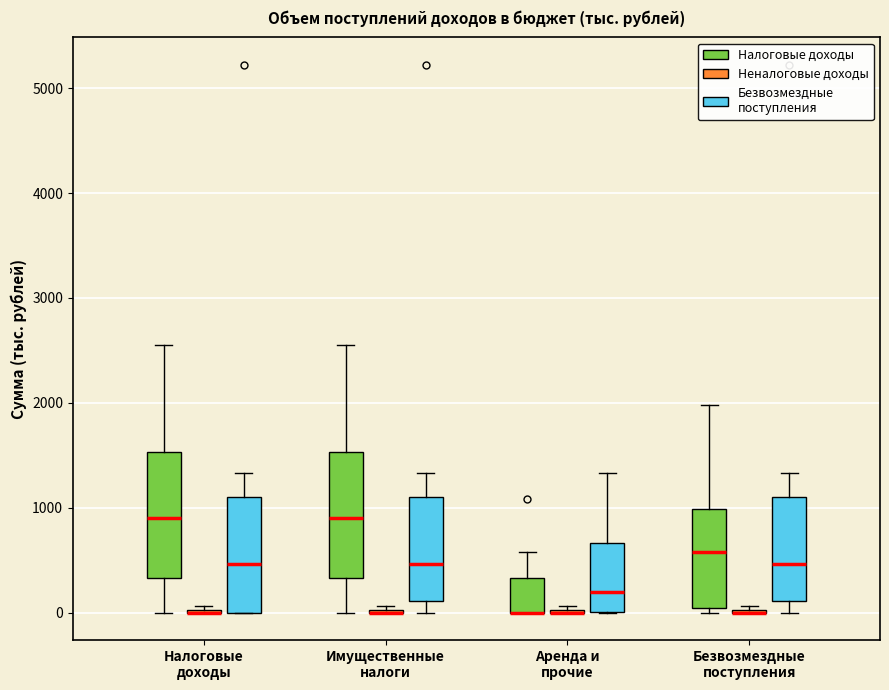

Reading left to right, read every box against the y-axis: the position of its median line, the range the box covers, and the ends of its whiskers. The values are not printed on the chart, so give them approximately, as read against the axis.

Налоговые доходы (Налоговые доходы): median 900, box 300 to 1500, whiskers 0 to 2600
Налоговые доходы (Неналоговые доходы): box collapsed to a line at 0, whiskers 0 to 100
Налоговые доходы (Безвозмездные поступления): median 500, box 0 to 1100, whiskers 0 to 1300
Имущественные налоги (Налоговые доходы): median 900, box 300 to 1500, whiskers 0 to 2600
Имущественные налоги (Неналоговые доходы): box collapsed to a line at 0, whiskers 0 to 100
Имущественные налоги (Безвозмездные поступления): median 500, box 100 to 1100, whiskers 0 to 1300
Аренда и прочие (Налоговые доходы): median 0 (drawn on the box's lower edge), box 0 to 300, whiskers 0 to 600
Аренда и прочие (Неналоговые доходы): box collapsed to a line at 0, whiskers 0 to 100
Аренда и прочие (Безвозмездные поступления): median 200, box 0 to 700, whiskers 0 to 1300
Безвозмездные поступления (Налоговые доходы): median 600, box 0 to 1000, whiskers 0 (just below the box's lower edge) to 2000
Безвозмездные поступления (Неналоговые доходы): box collapsed to a line at 0, whiskers 0 to 100
Безвозмездные поступления (Безвозмездные поступления): median 500, box 100 to 1100, whiskers 0 to 1300